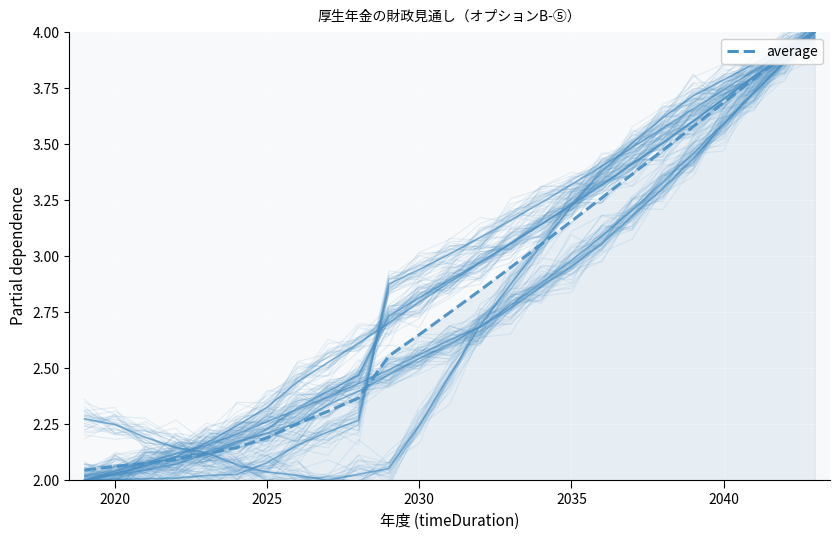

Read the 積立度合 value at 2028.

2.0